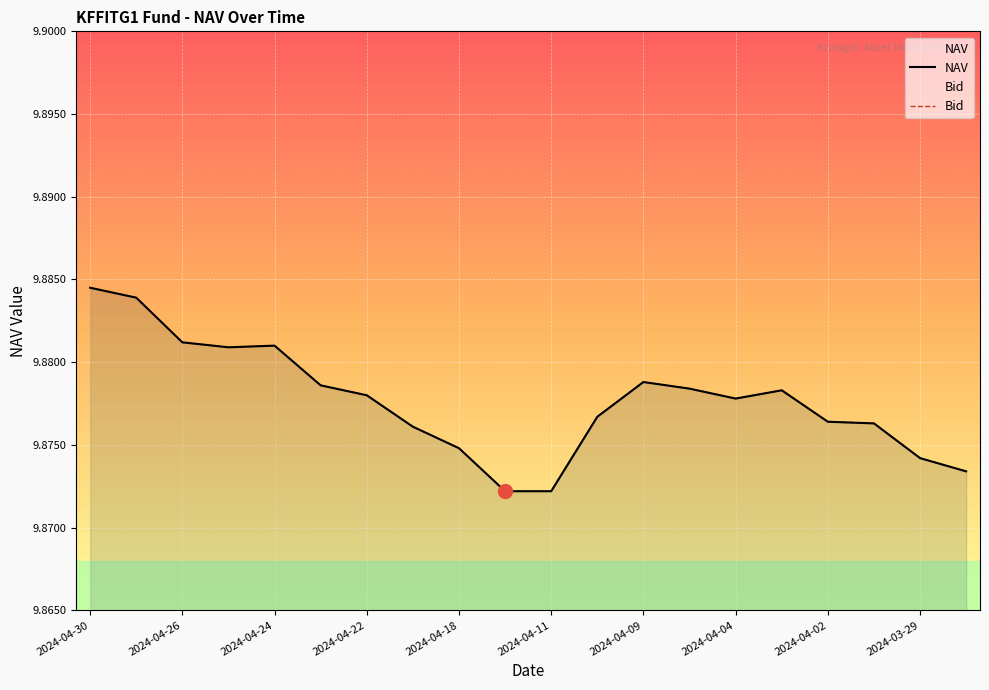

What position from the left is 2024-04-10?

12